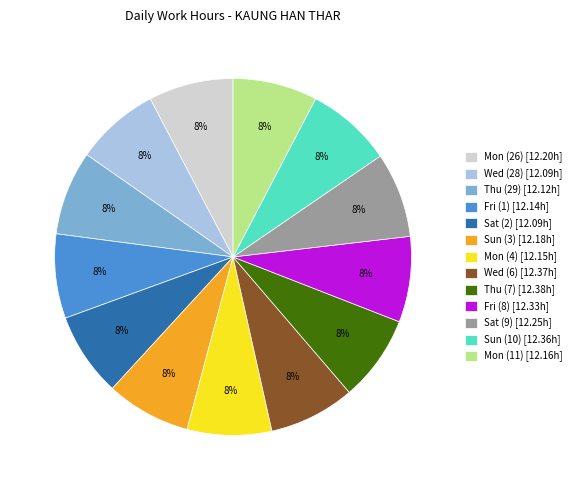

The Sat (9) slice represents 18% of the pie. True or false?

False